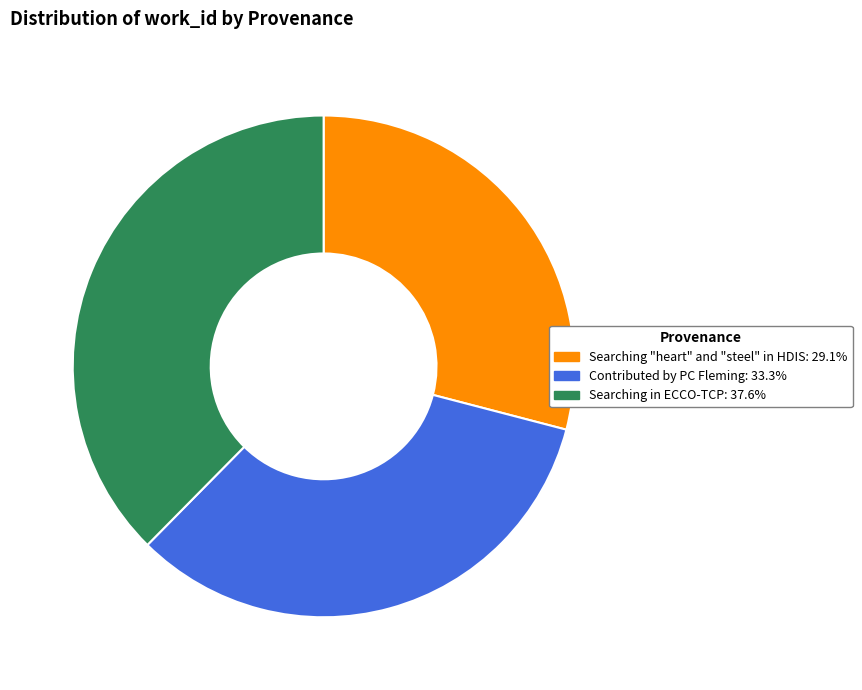

Rank the categories by value from highest to lowest.

Searching in ECCO-TCP, Contributed by PC Fleming, Searching "heart" and "steel" in HDIS